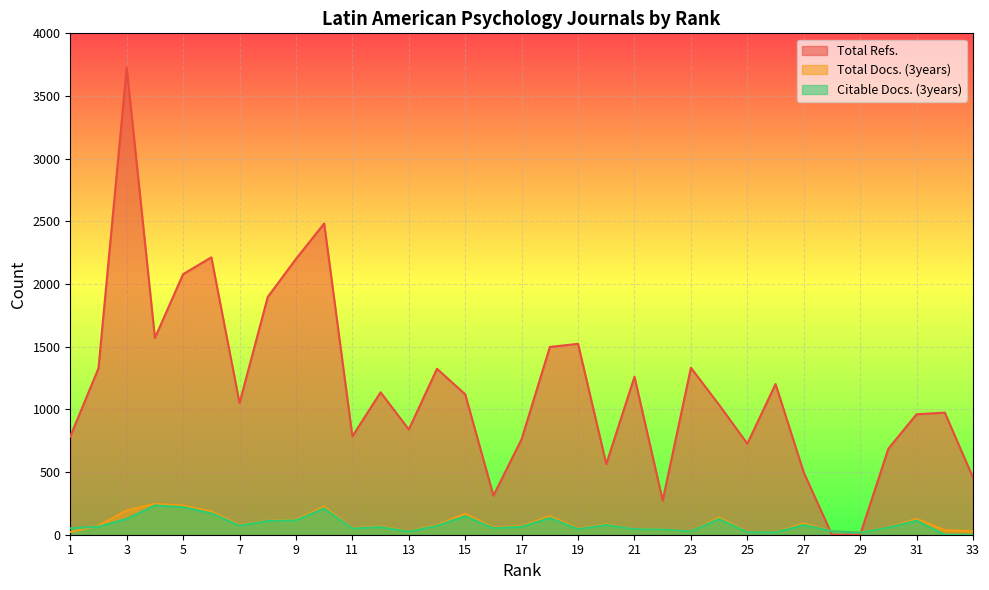

What is the value of the Total Docs. (3years) point at the 4th from the left?

247